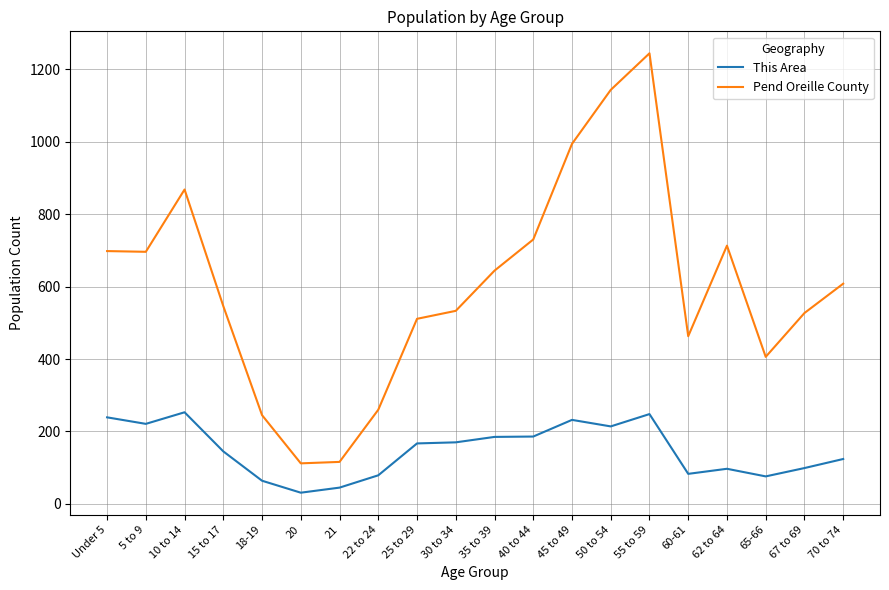

Is this an area chart (filled region under the line)?

No